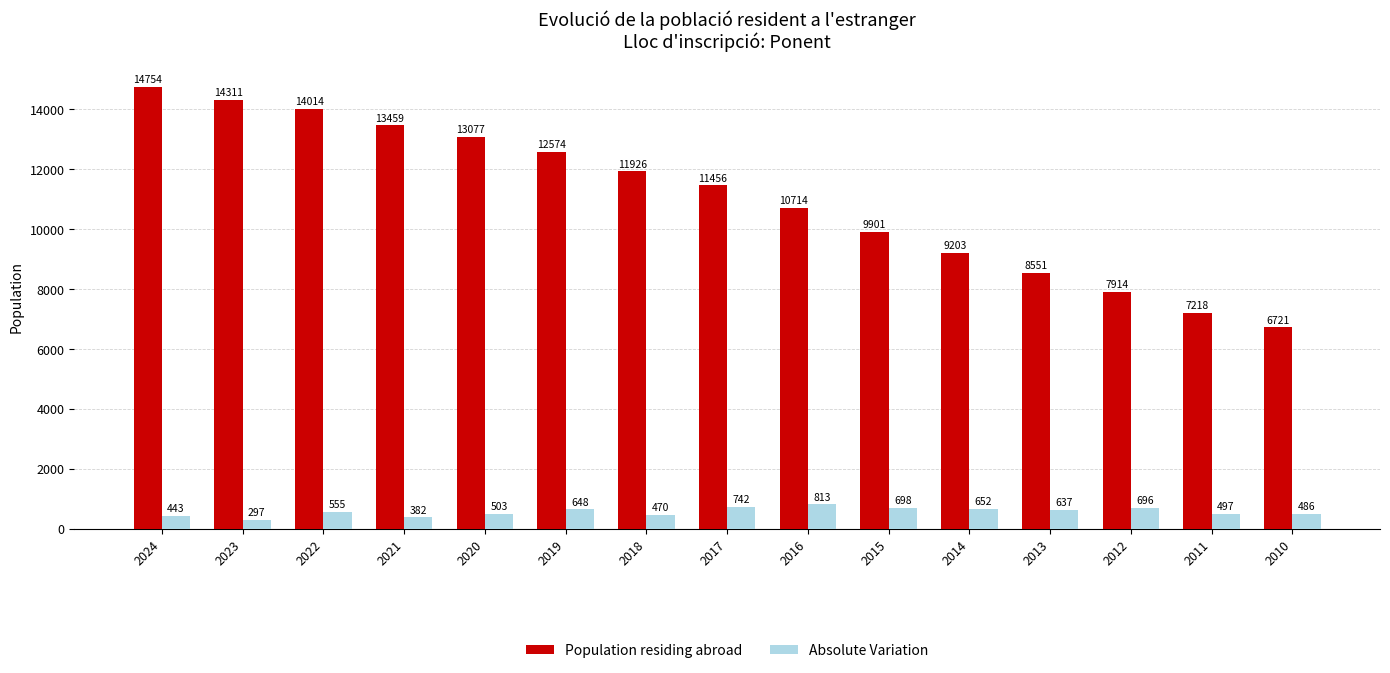

What is the difference between the highest and lowest values at 2015?

9203